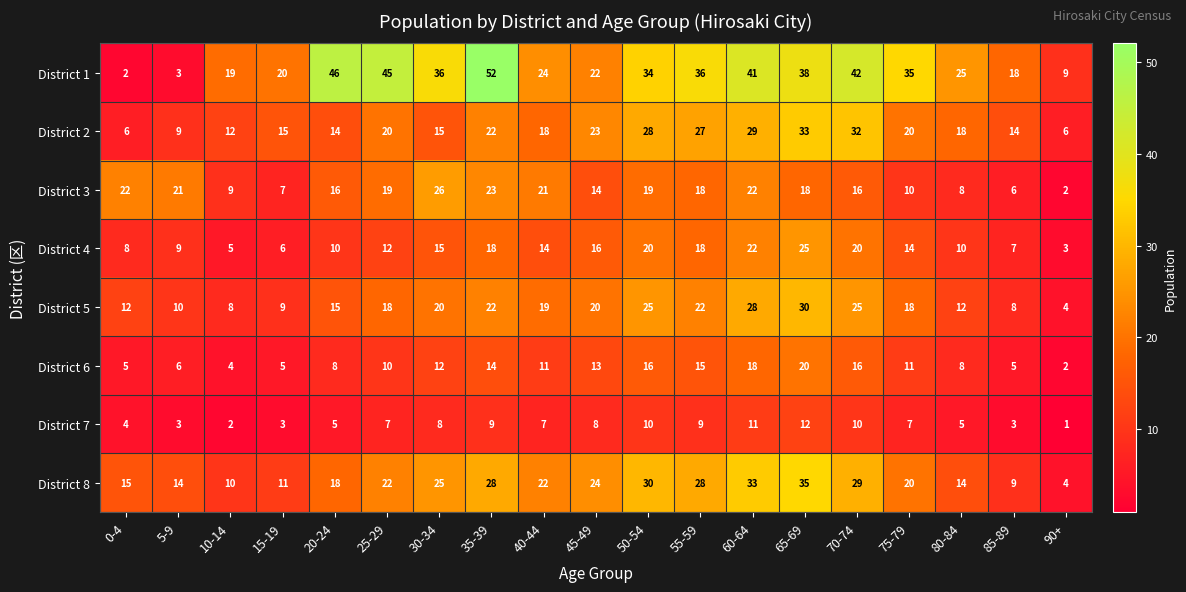

Is it true that District 4 equals 12 at 25-29?

True